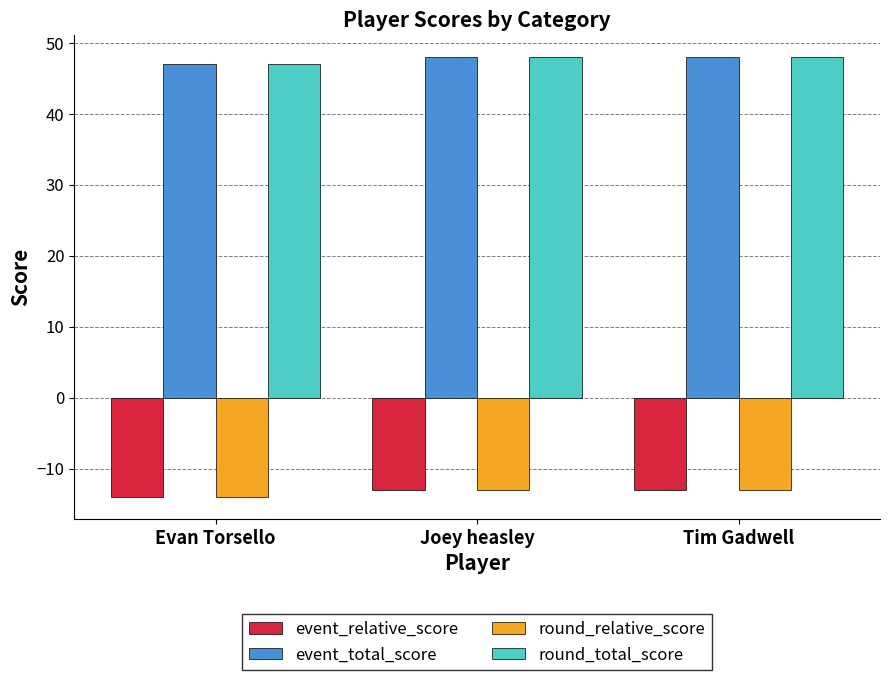

What is the approximate value of event_relative_score at Joey heasley?

-13